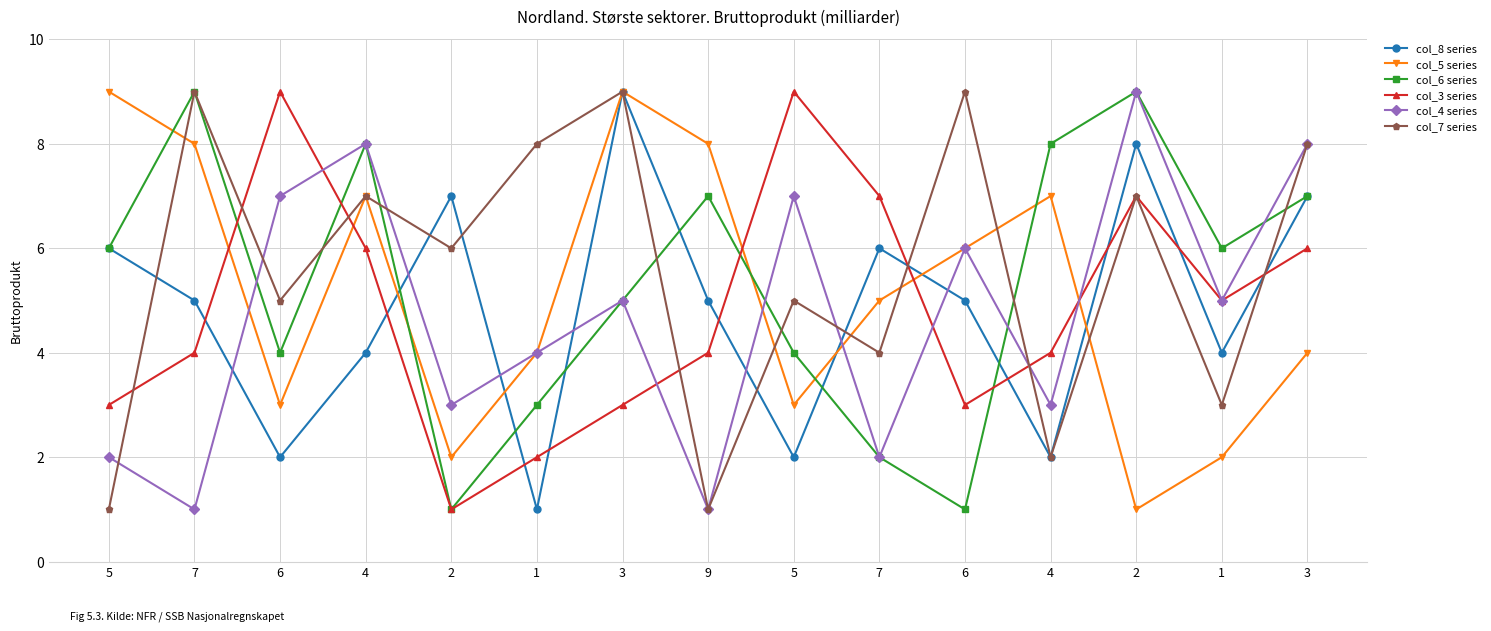

How many values in the col_4 series series are below 5?

7